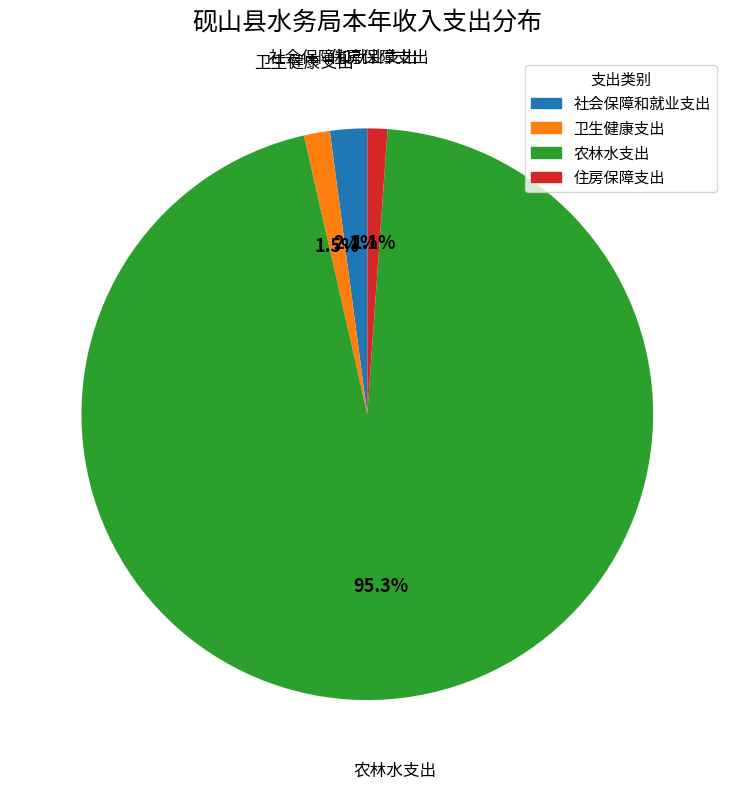

To the nearest percent, what is the combined percentage of 社会保障和就业支出 and 卫生健康支出?

4%